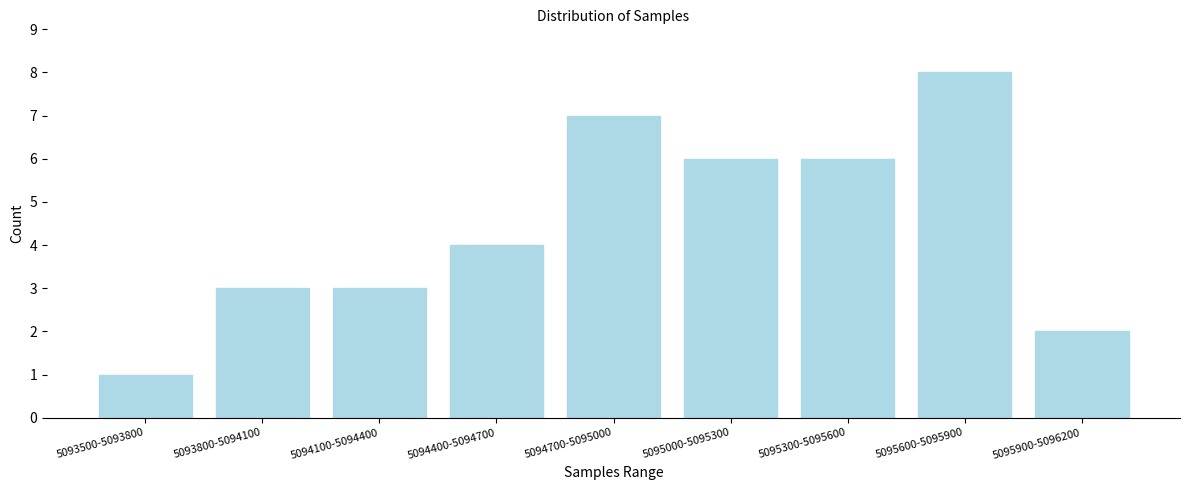

Reading left to right, list all the values displayed in this chart.

1	3	3	4	7	6	6	8	2